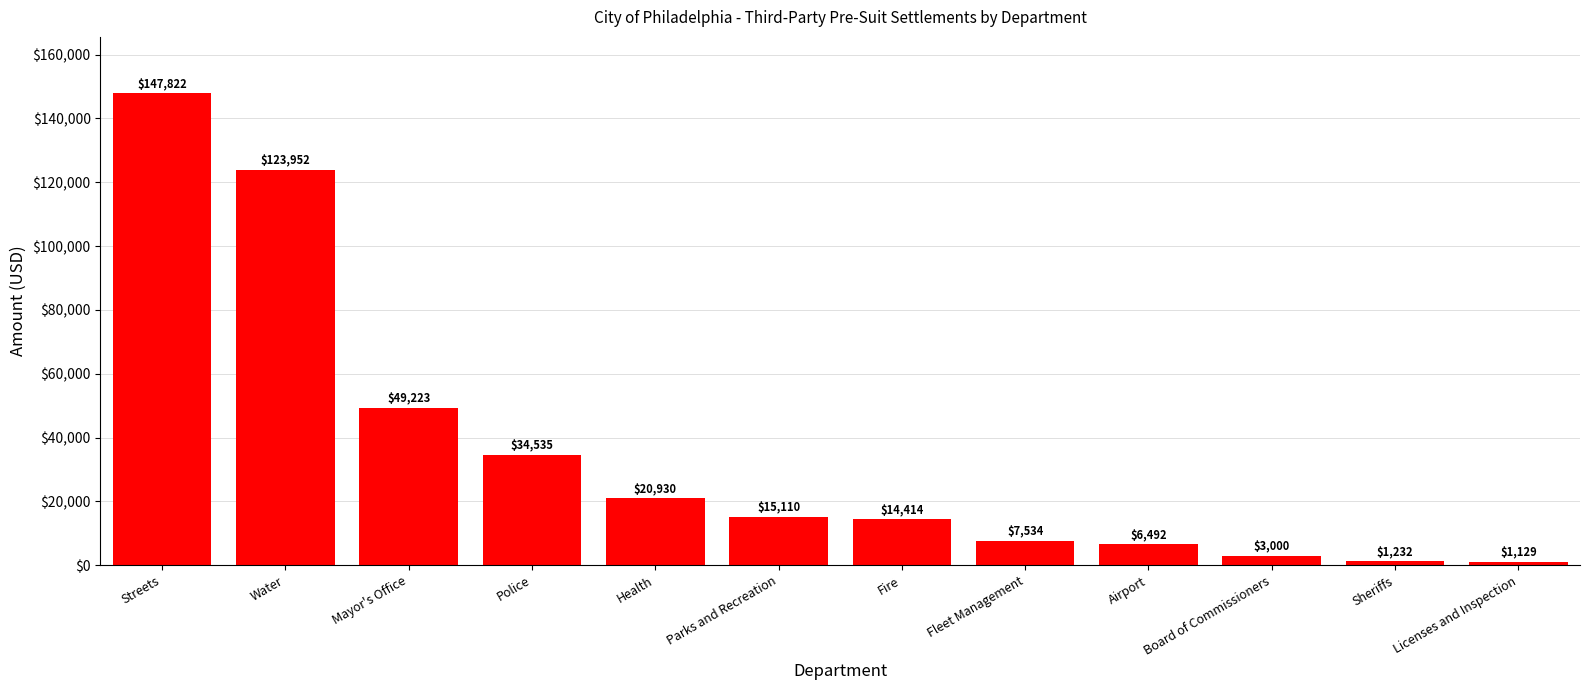

How many series are shown in this chart?

1